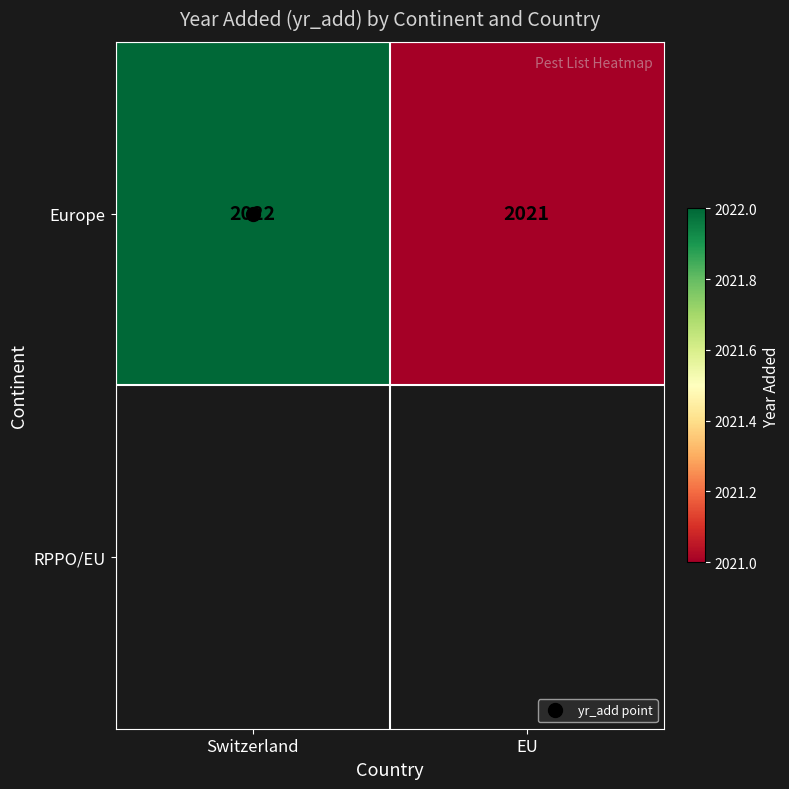

What is the sum of all Europe values?

4043.0